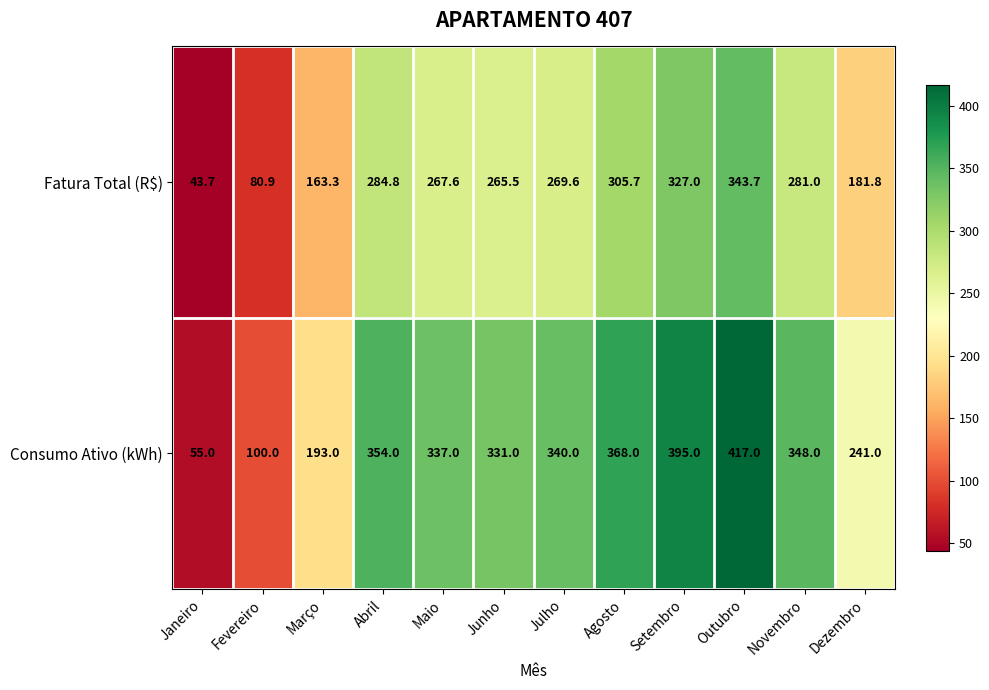

Count the number of categories in the chart.

12